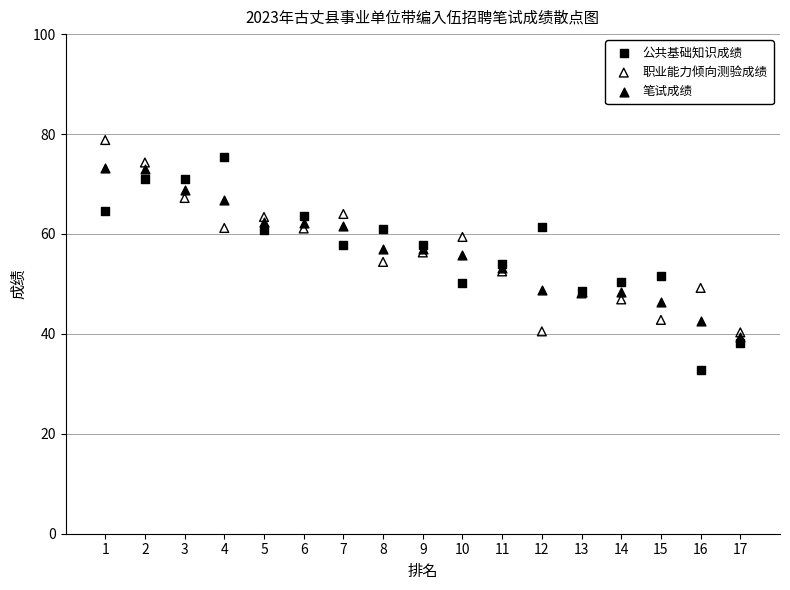

Which series reaches the maximum Y coordinate?

职业能力倾向测验成绩